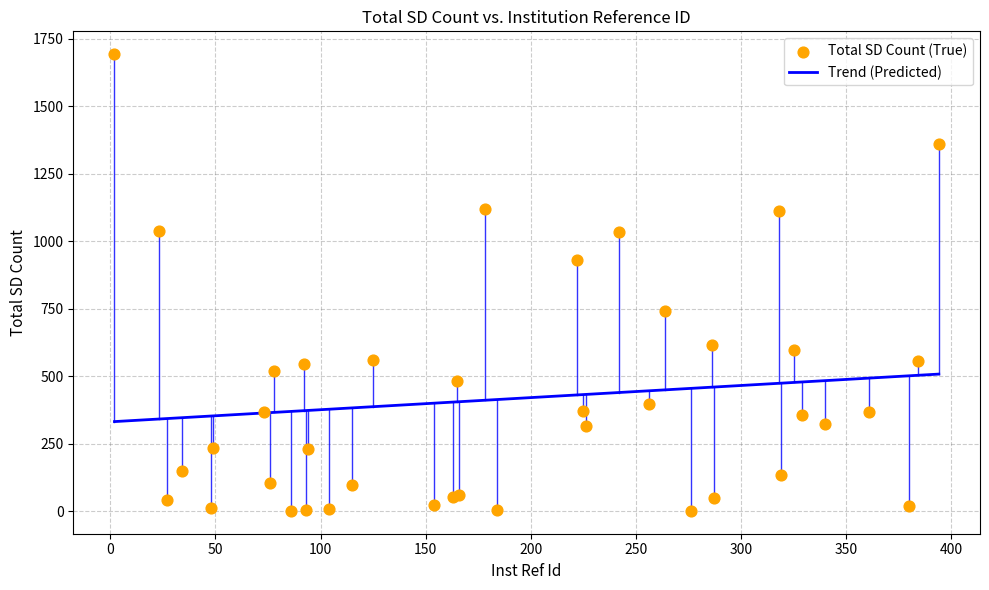

Which has a higher value, 222 or 73?

222